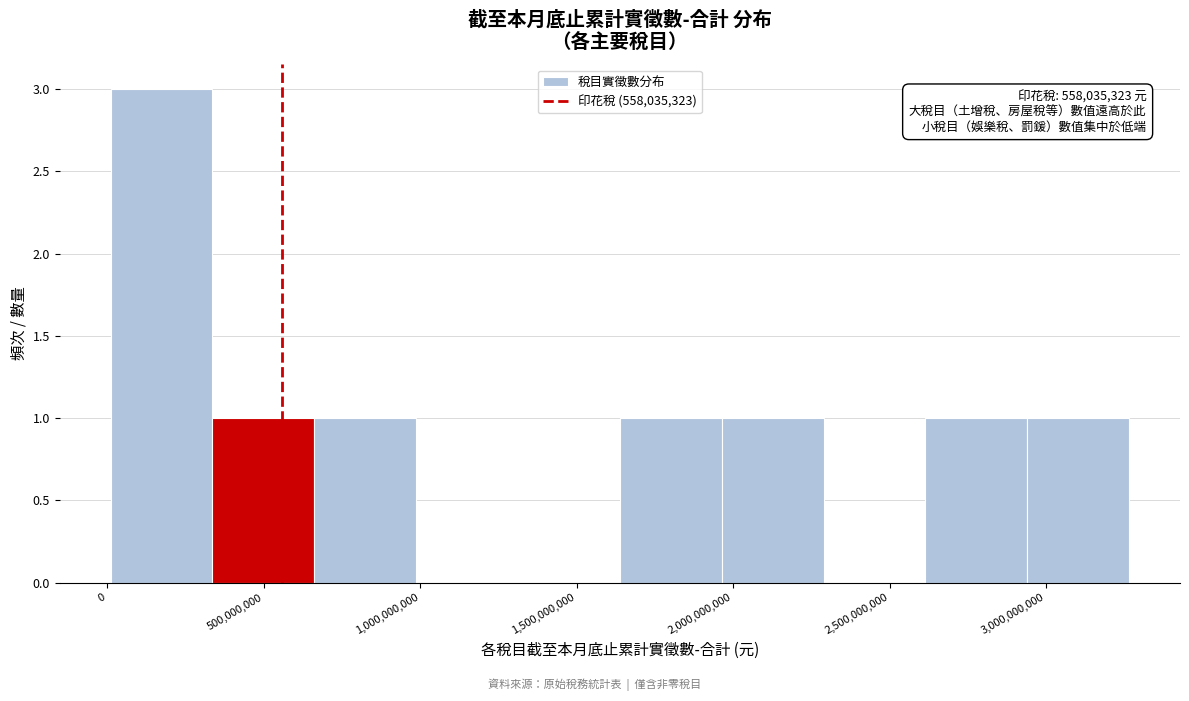

Over which range of the x-axis is the bar tallest?

0 to 350000000